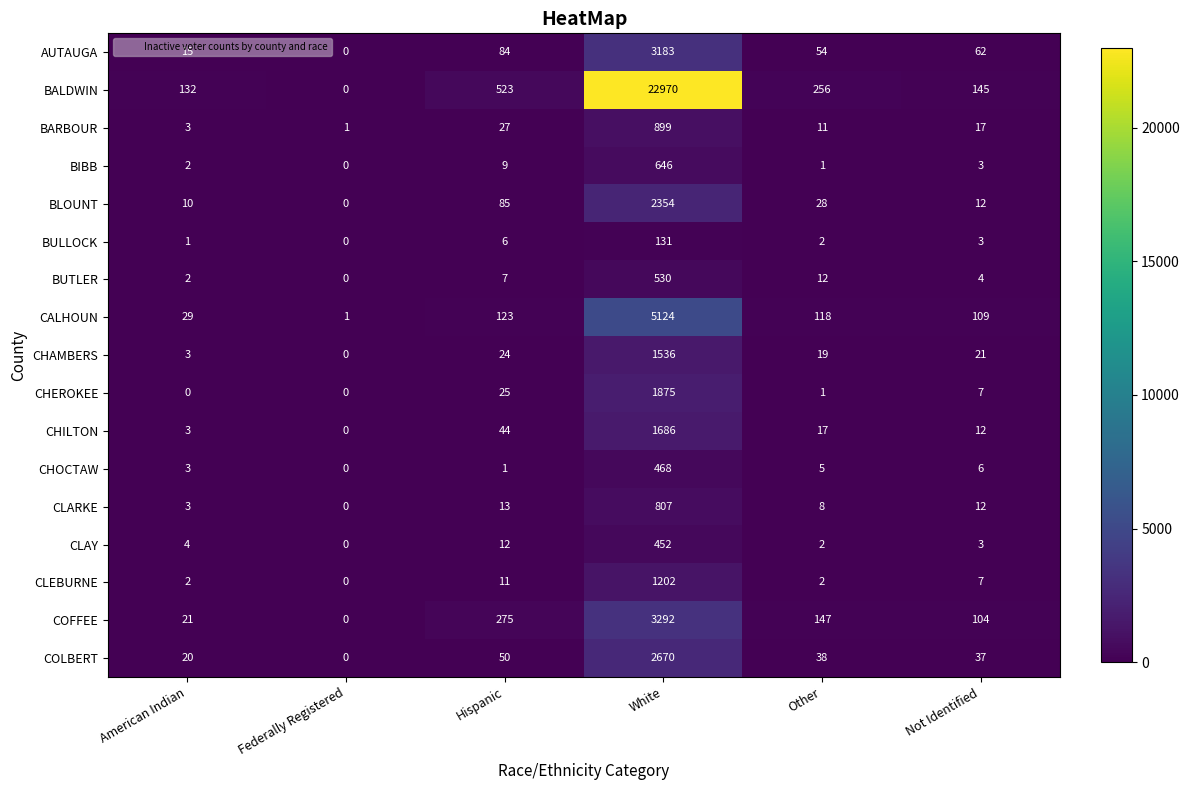

How many data points in CLEBURNE are less than 7?

3